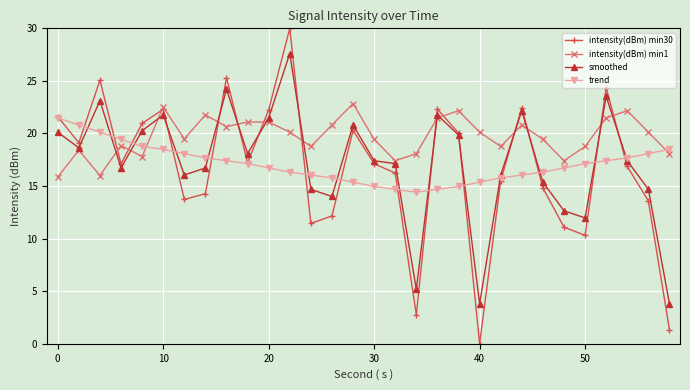

What is the lowest value of the smoothed series?

3.8